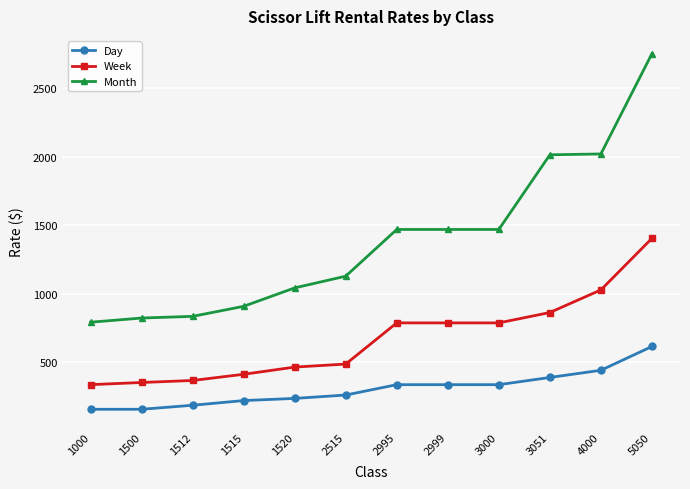

The value of Day at 1515 is 222.2. True or false?

True